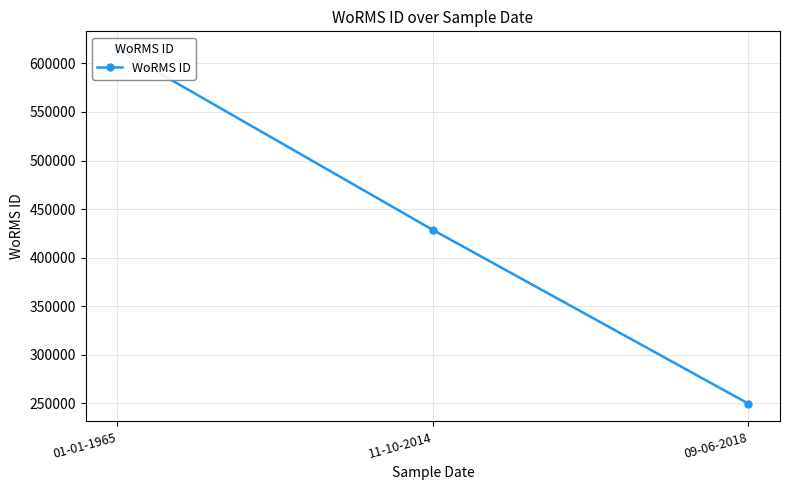

List the labels in order of value, smallest first.

09-06-2018, 11-10-2014, 01-01-1965